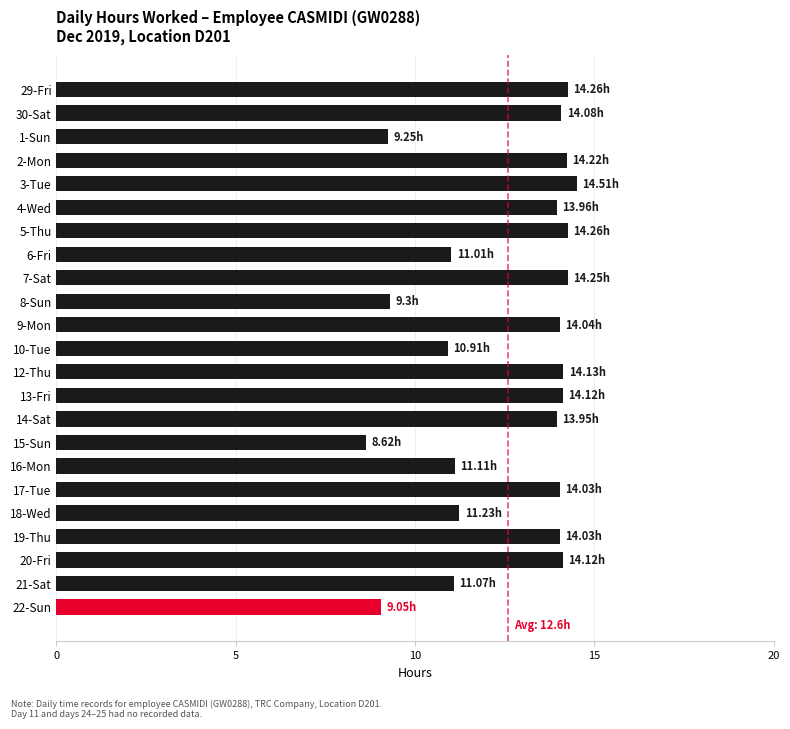

What is the change in value from 17-Tue to 21-Sat?

-3.0